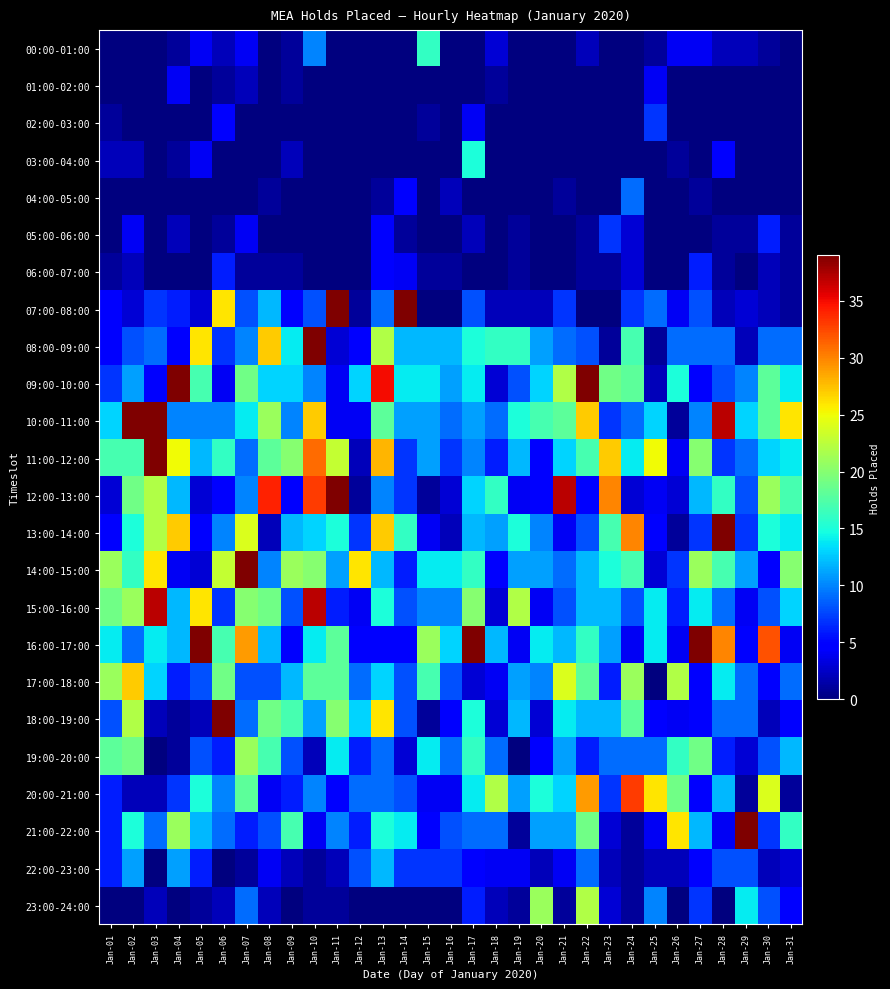

What is the greatest value displayed?

69